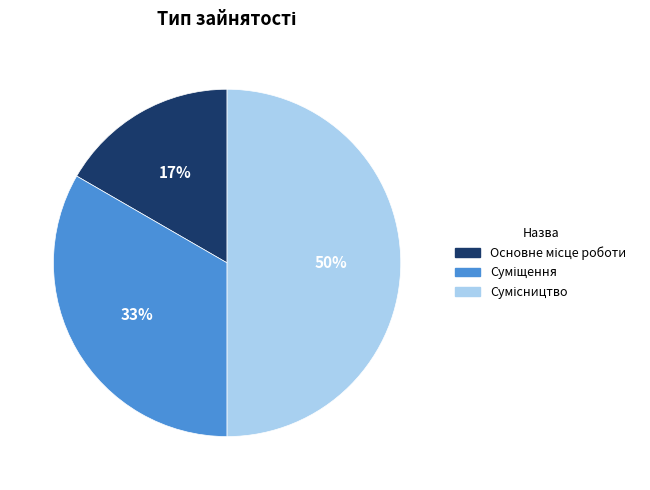

To the nearest percent, what is the difference between the largest and smallest slice percentages?

33%